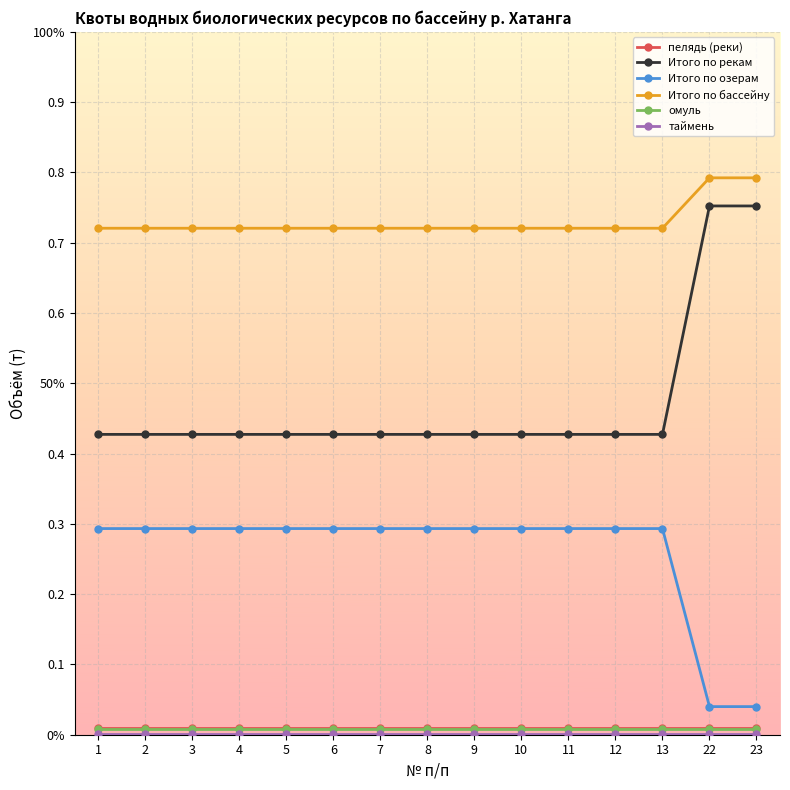

Is this an area chart (filled region under the line)?

No